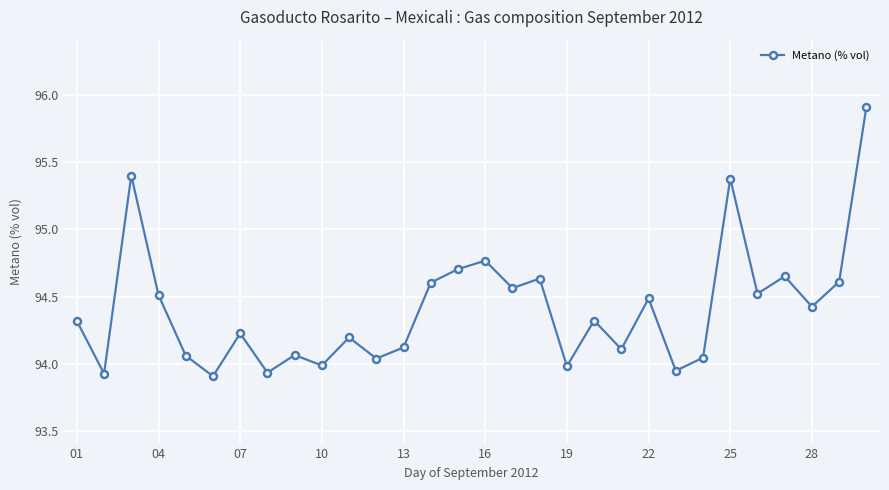

True or false: there are more than 2 points higher than both neighbors.

True